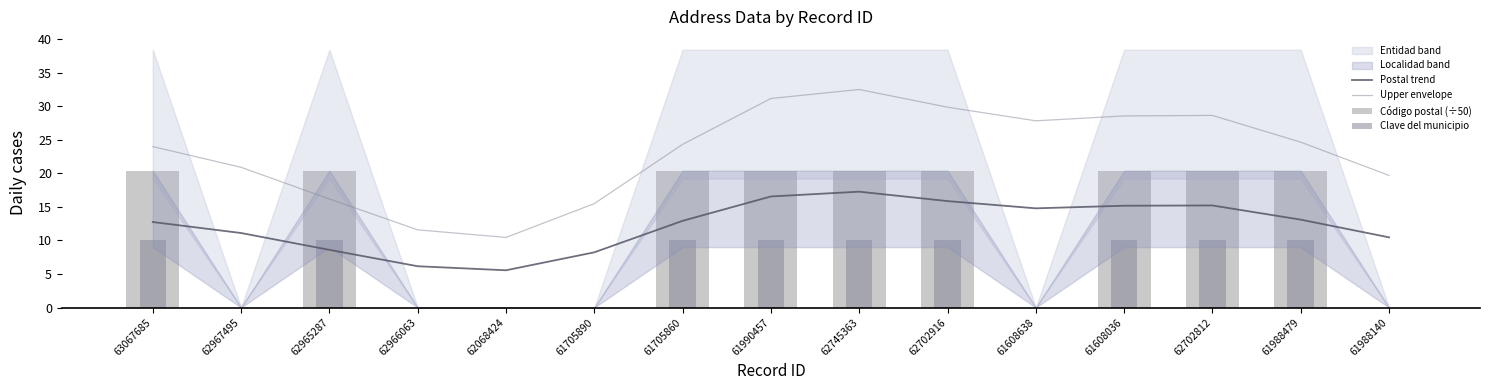

Which series has the widest spread of values?

Upper envelope